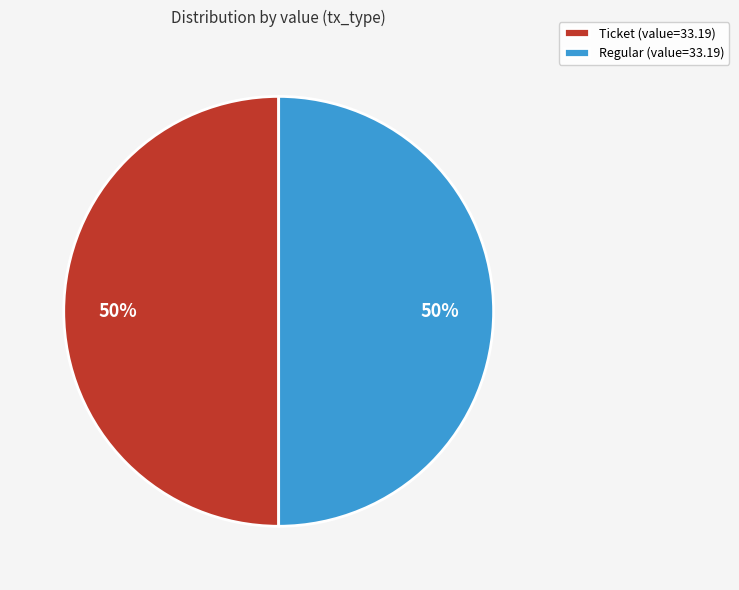

What is the ratio of the value at Ticket (value=33.19) to the value at Regular (value=33.19)?

1.0